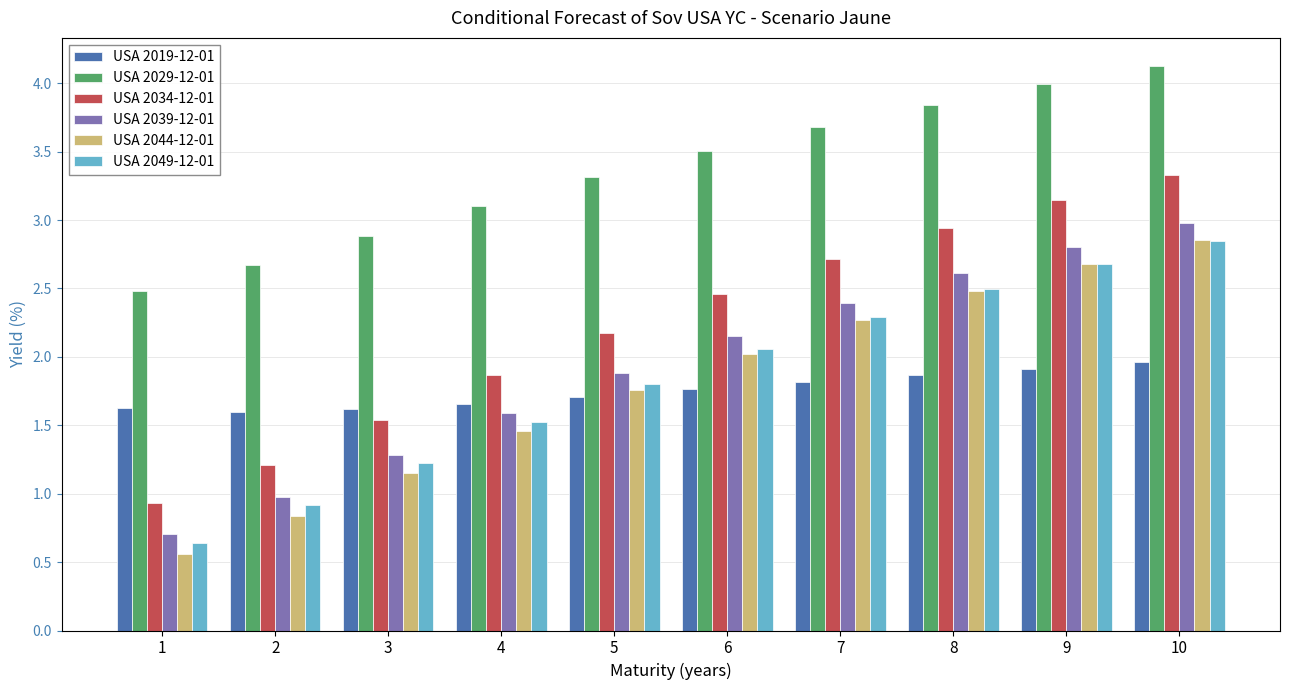

What is the minimum value for USA 2049-12-01?

0.6